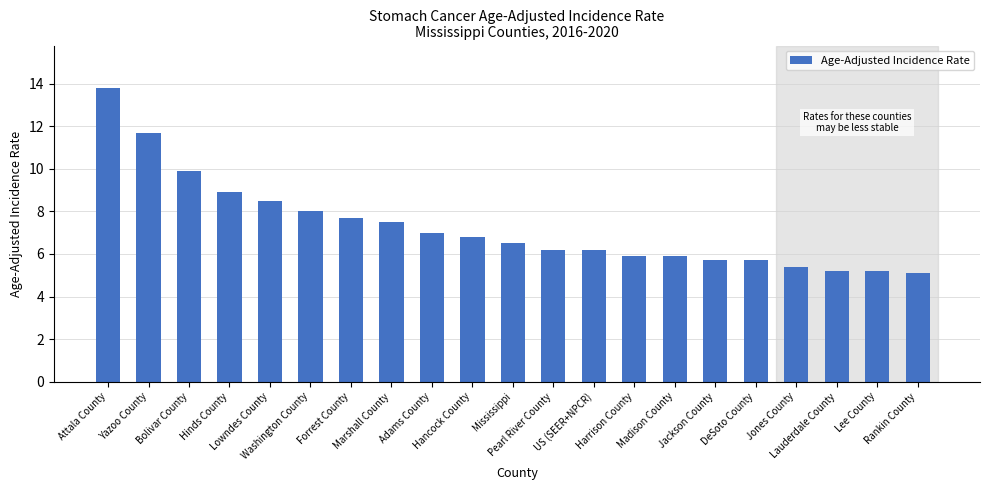

What is the sum of all values?

152.8